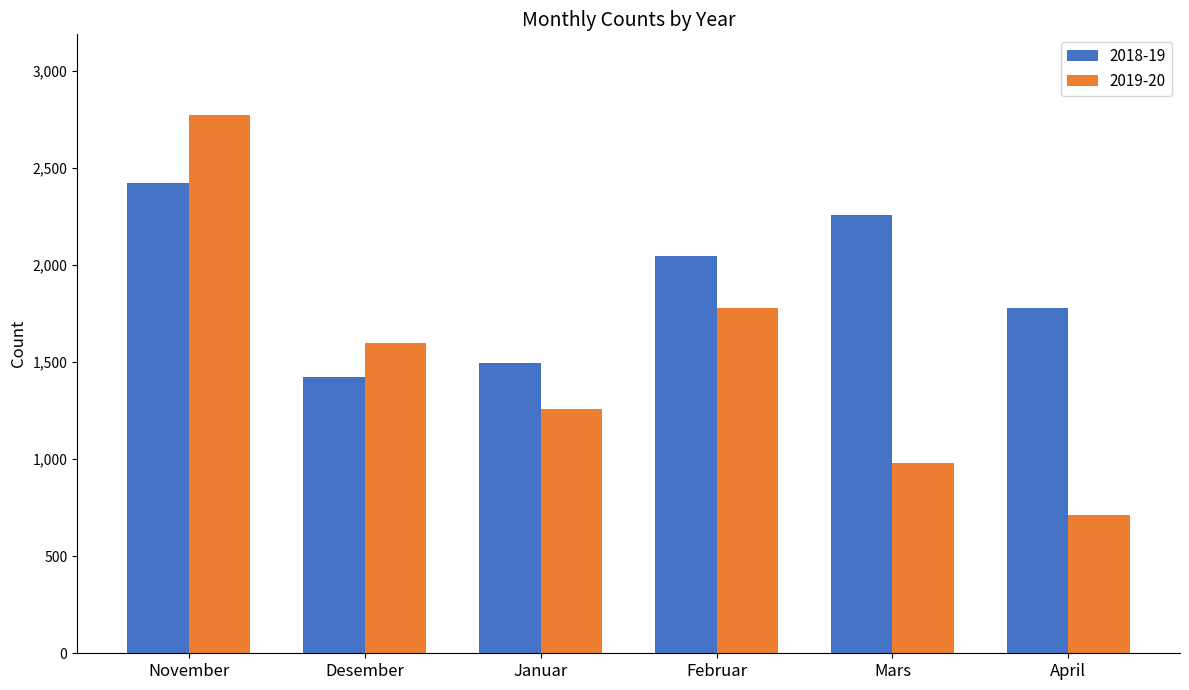

What is the maximum value shown in the chart?

2771